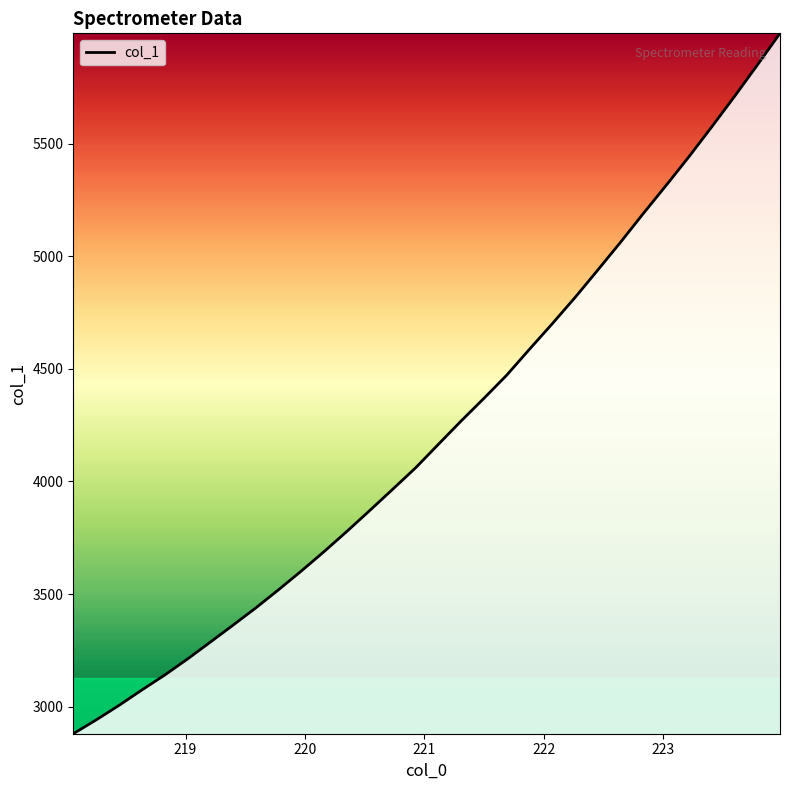

How many lines are shown in the chart?

1